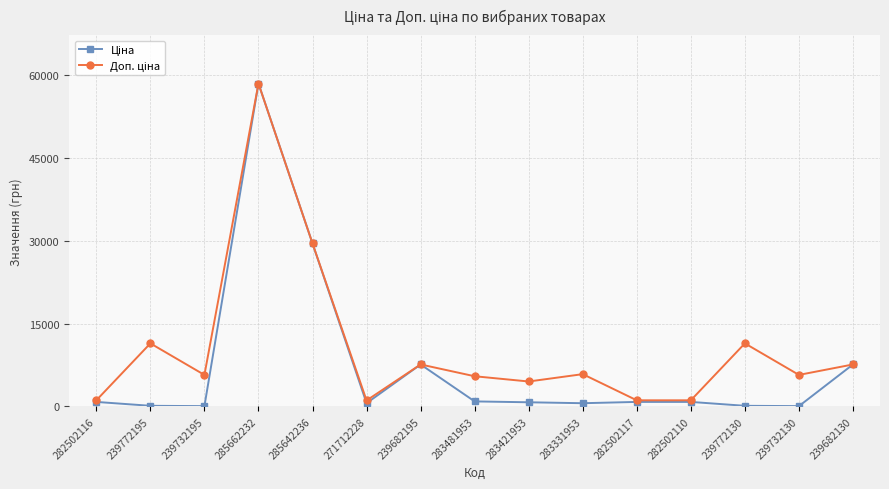

At which category does the chart reach its peak across all series?

285662232